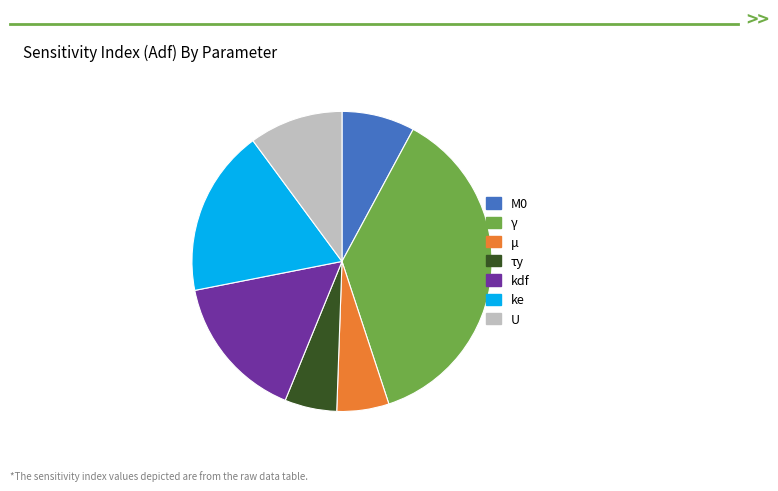

The kdf slice represents 1% of the pie. True or false?

False